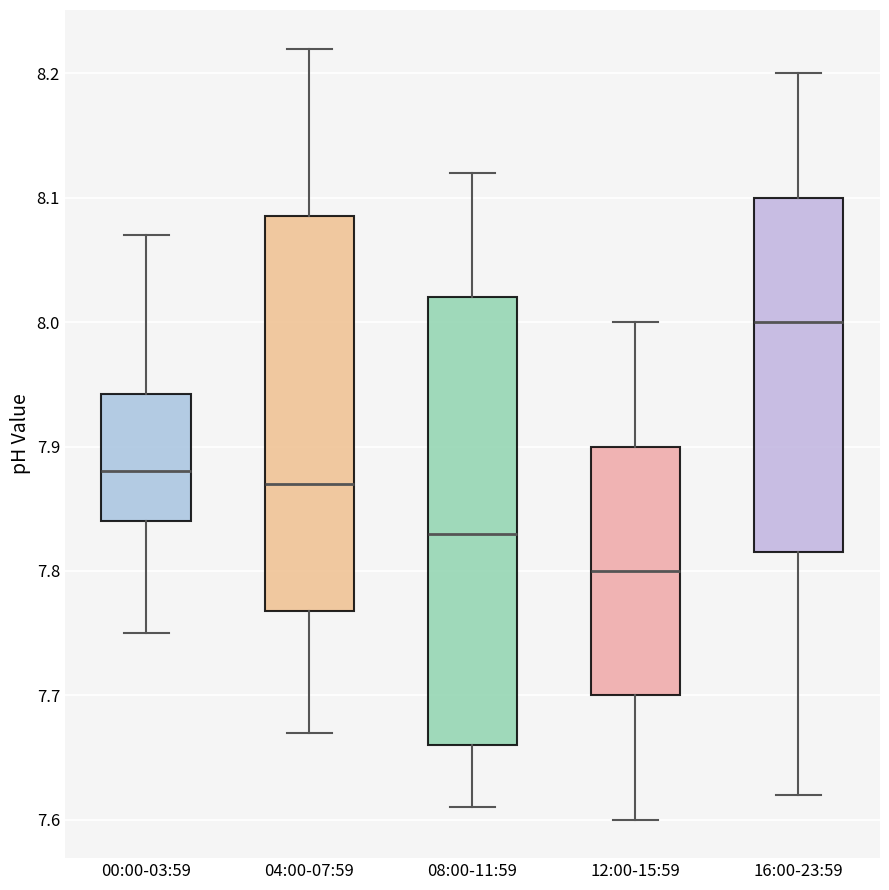

Comparing the boxes themselves (not the whiskers), which one is the tallest?

08:00-11:59